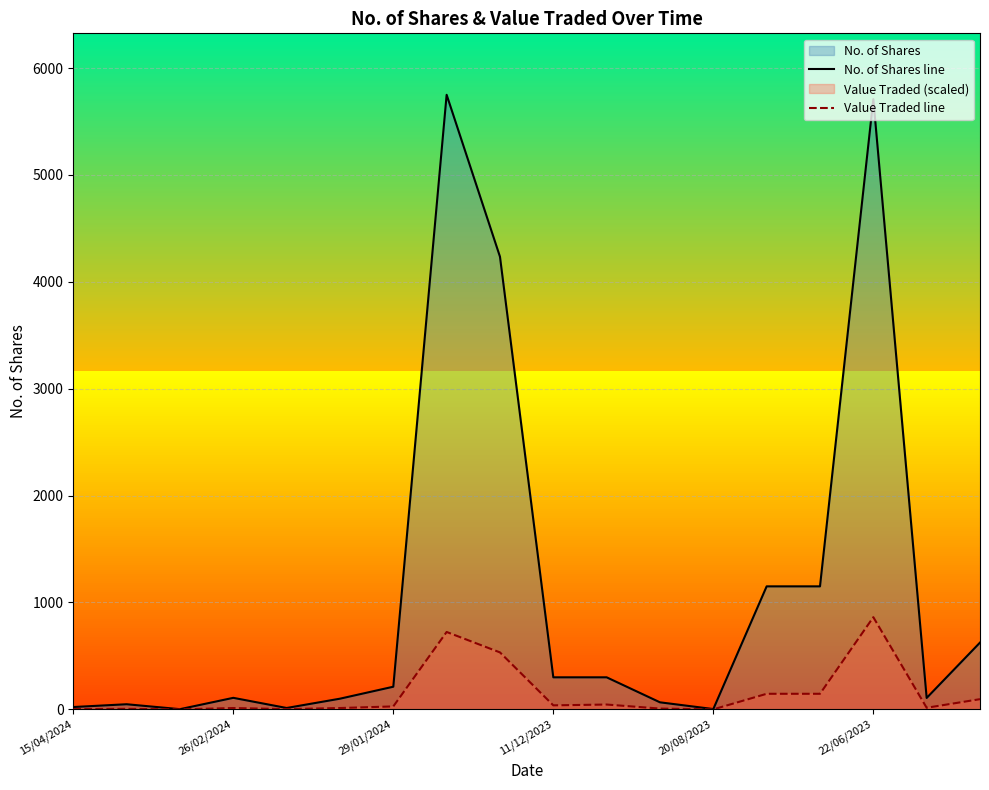

Rank the series by their average value, from lowest to highest.

Value Traded line, No. of Shares line